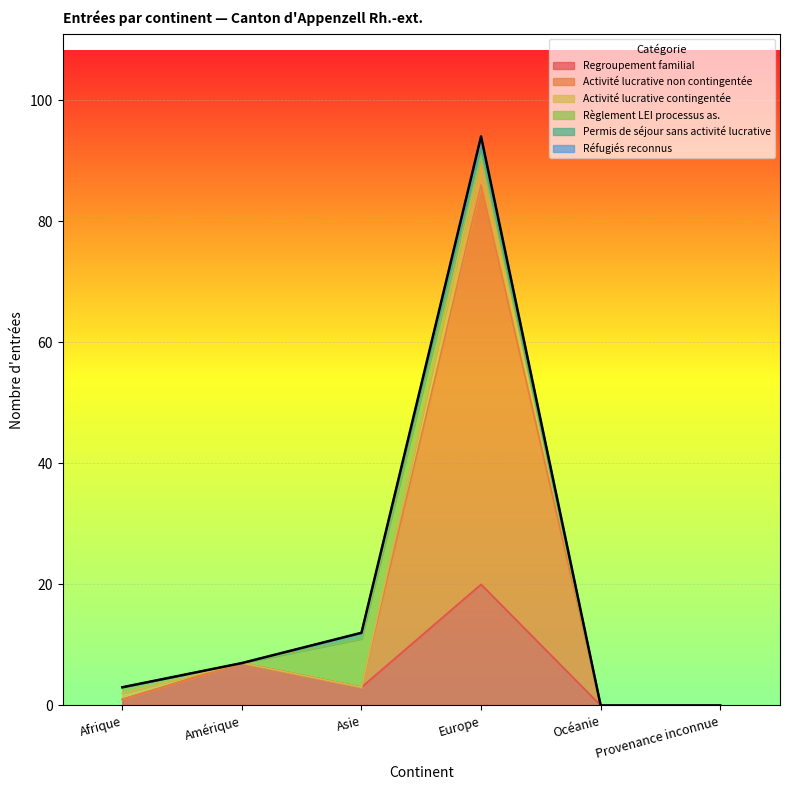

At which category is the sum across all series the highest?

Europe